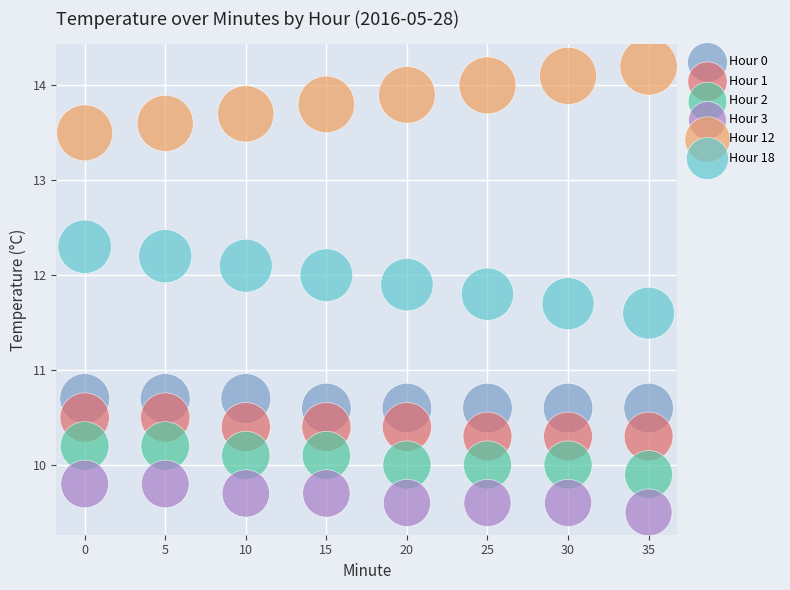

Across all data points, what is the range of Y values (max minus min)?

4.7